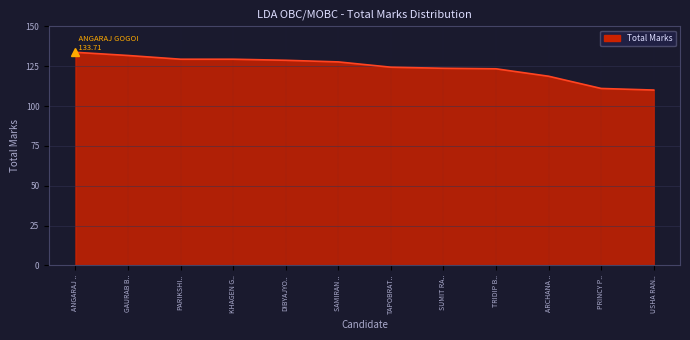

Which has a higher value, KHAGEN G.. or TAPOBRAT..?

KHAGEN G..